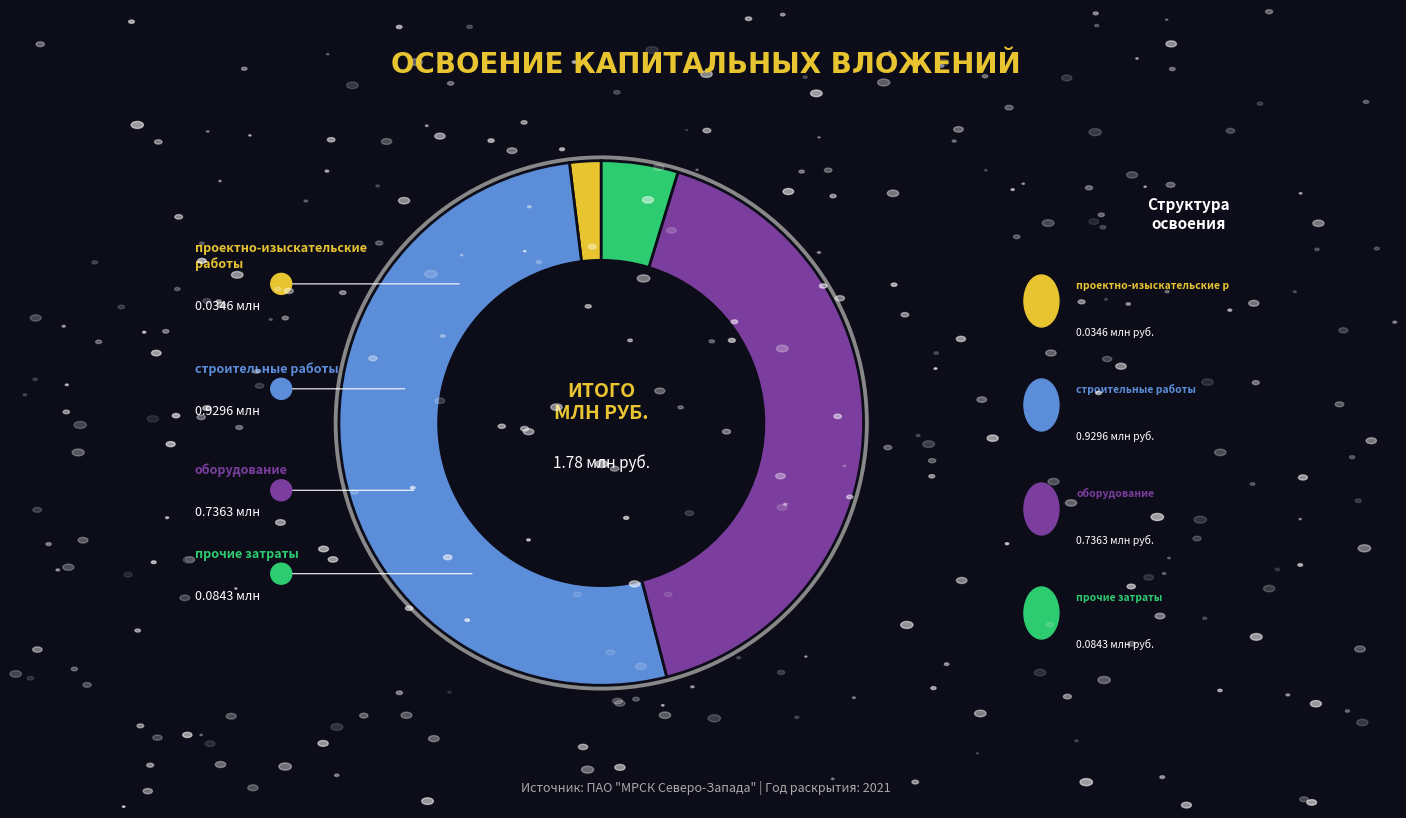

Which category has the biggest portion of the pie?

строительные работы